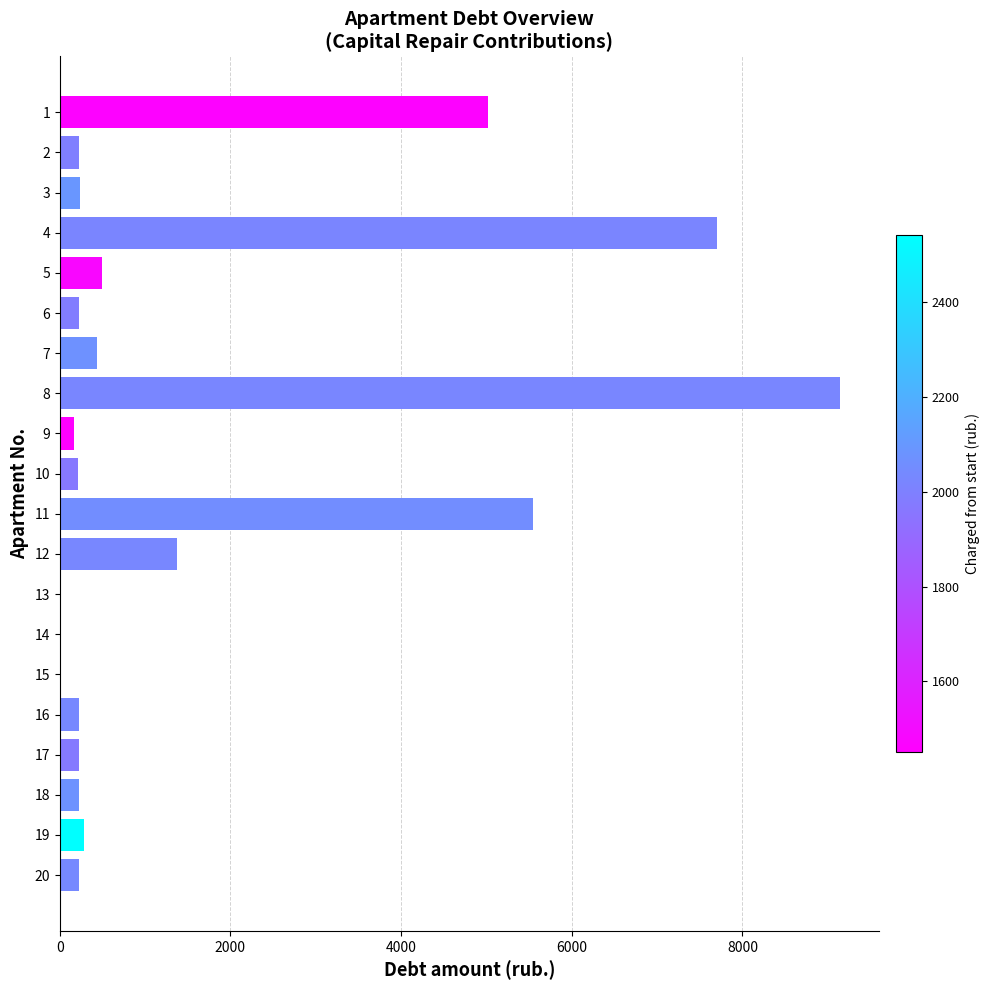

The value at 3 is 232.7. True or false?

True